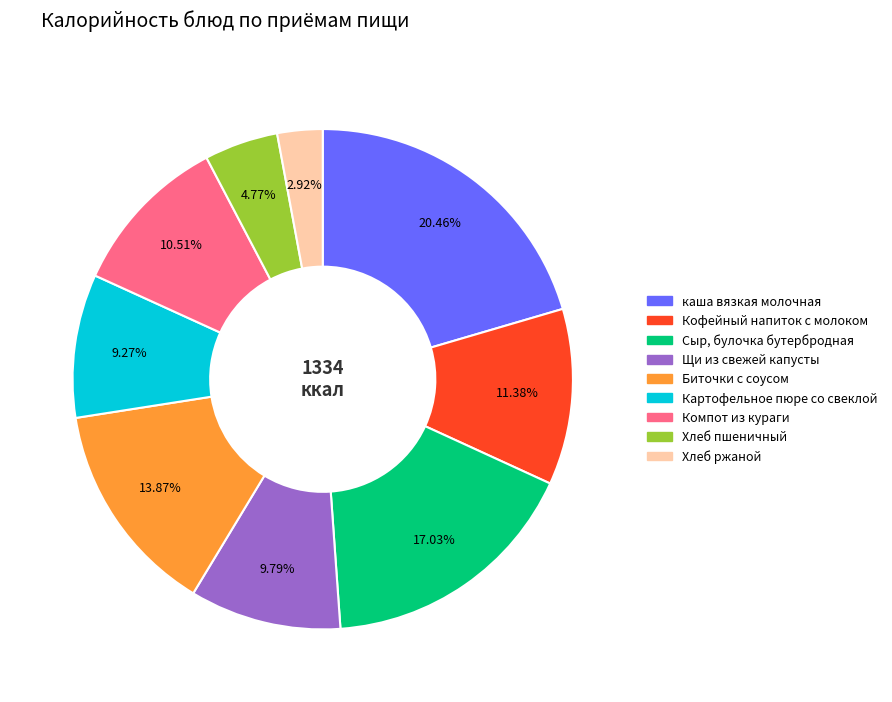

Which category has the biggest portion of the pie?

каша вязкая молочная